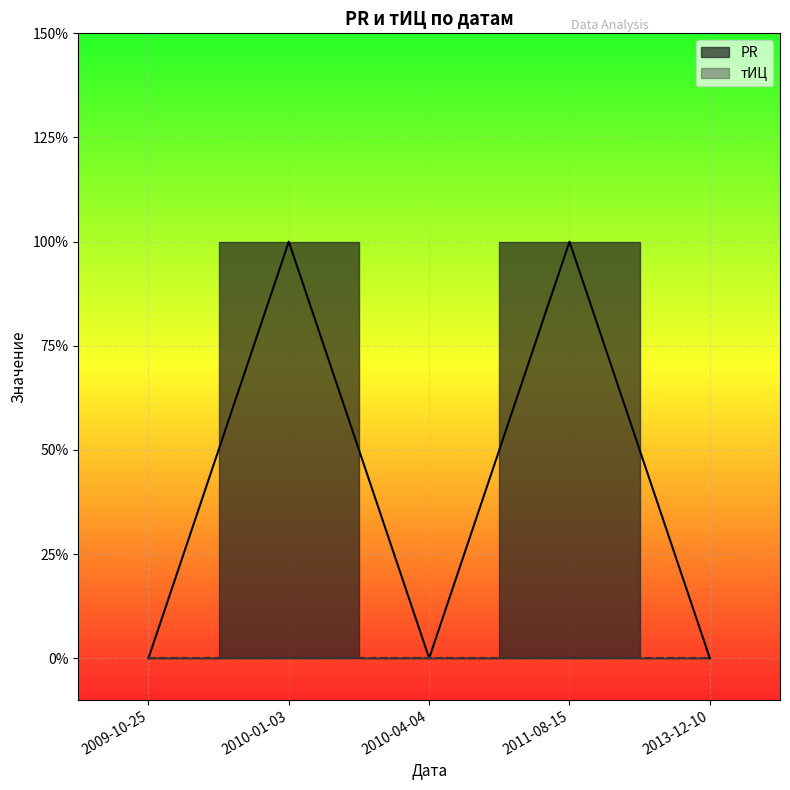

What is the maximum value shown in the chart?

1